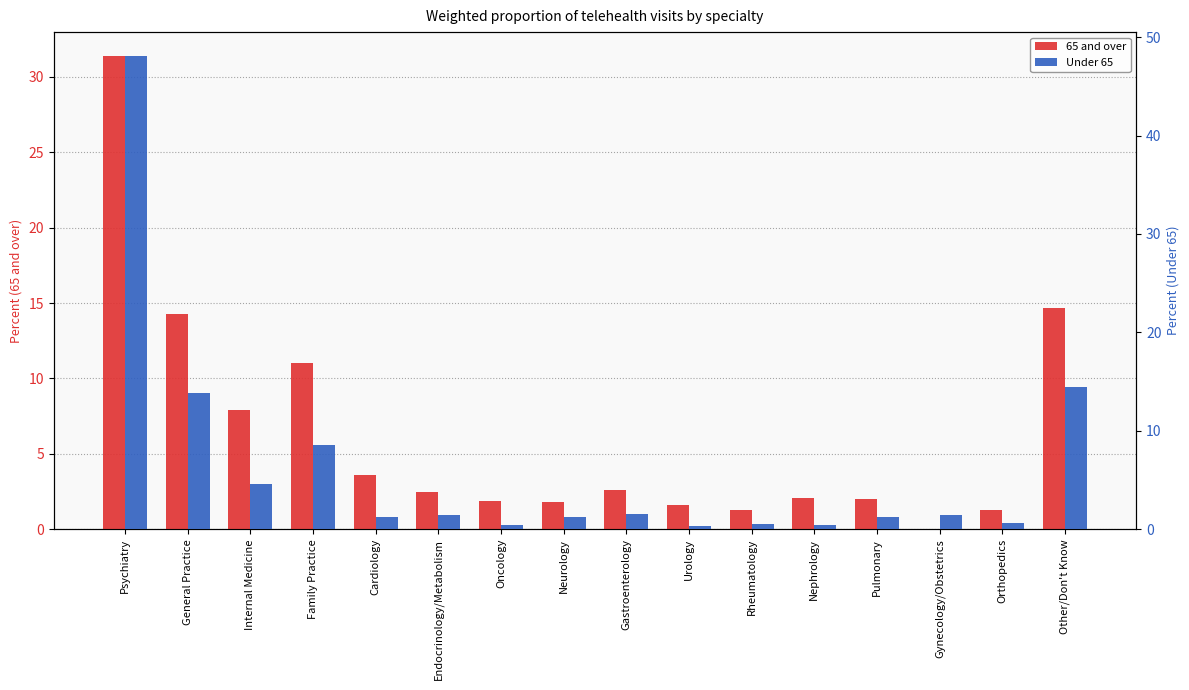

At Endocrinology/Metabolism, list the series in order from largest to smallest.

65 and over, Under 65